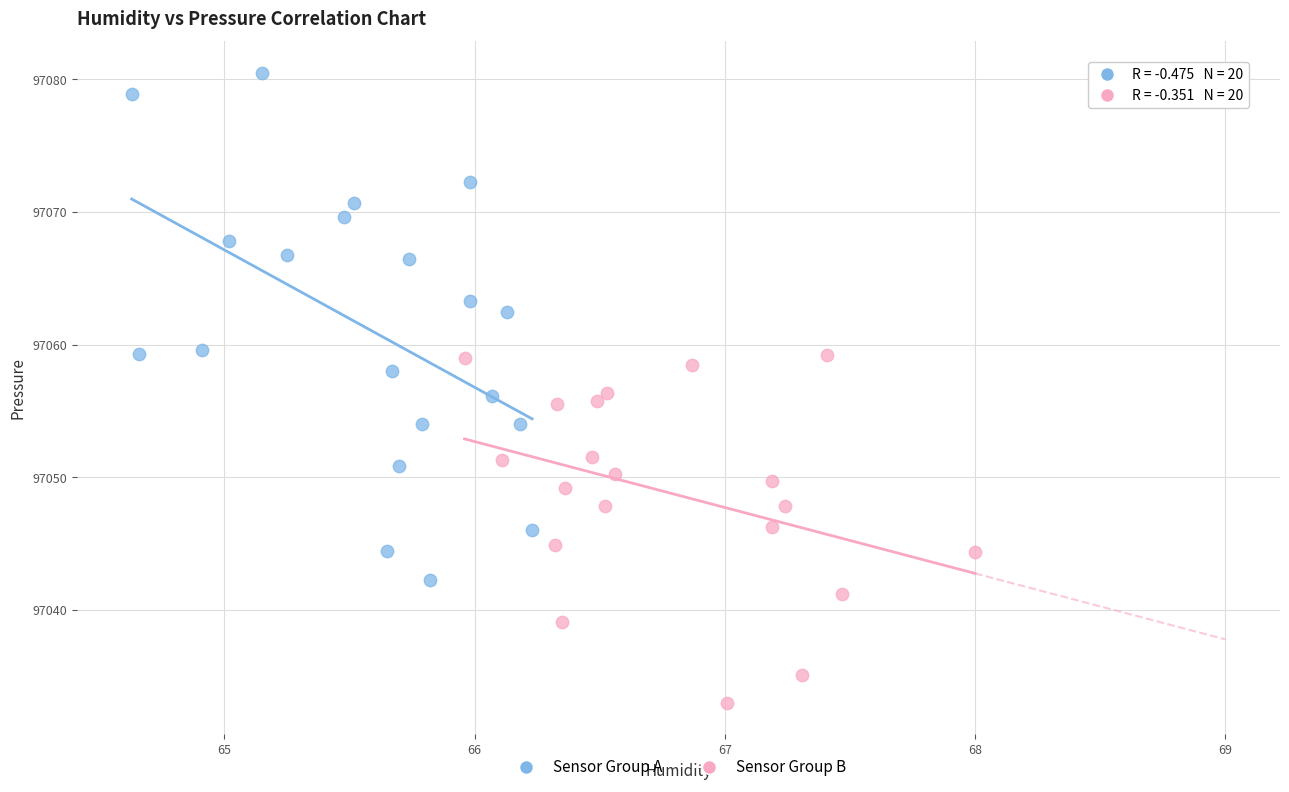

Which series contains the highest Y value?

Sensor Group A